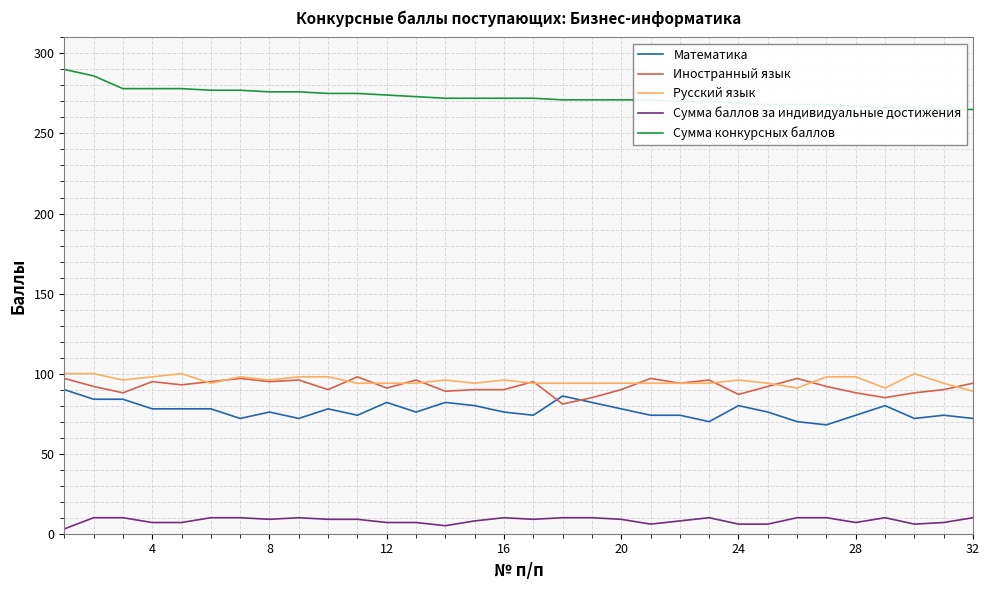

Is it true that Математика equals 32 at 20?

False